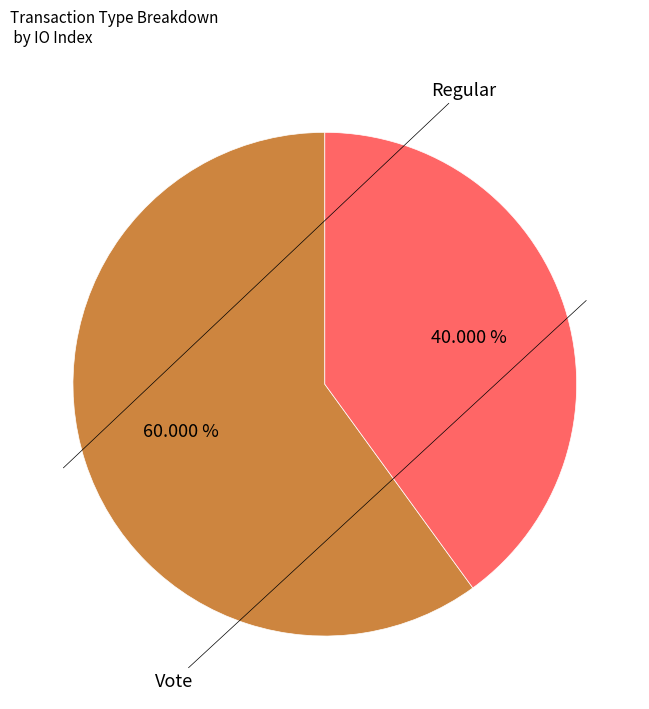

To the nearest percent, what is the difference between the largest and smallest slice percentages?

20%